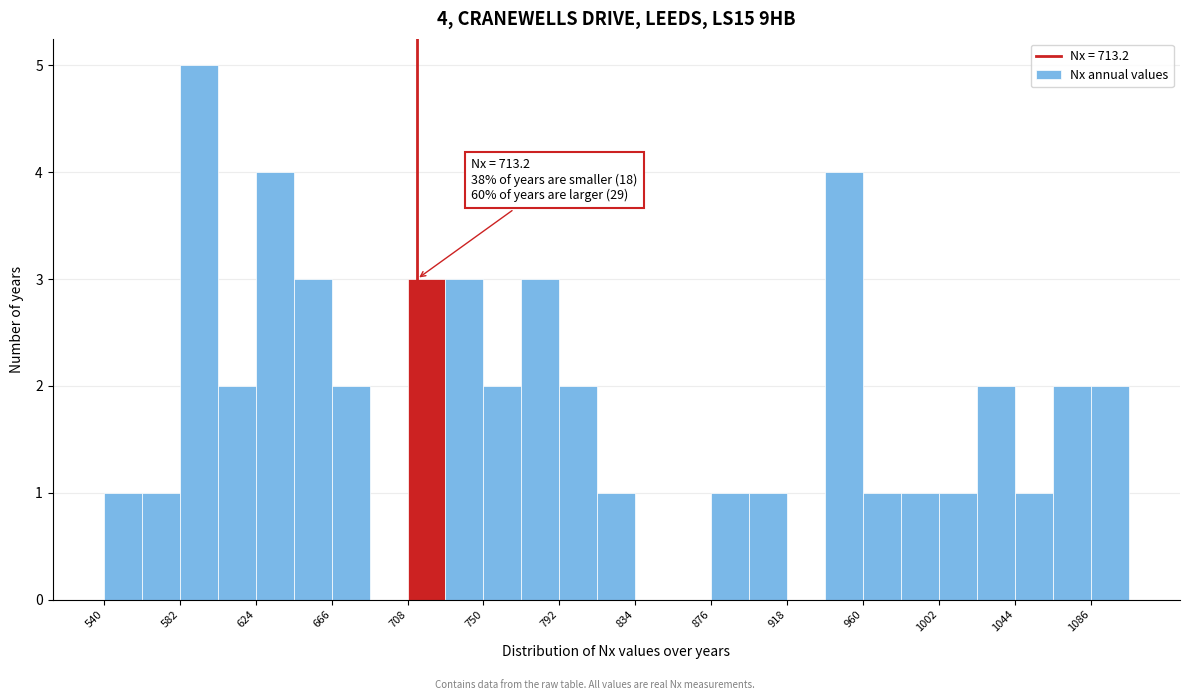

Which range on the x-axis has the tallest bar?

582 to 603